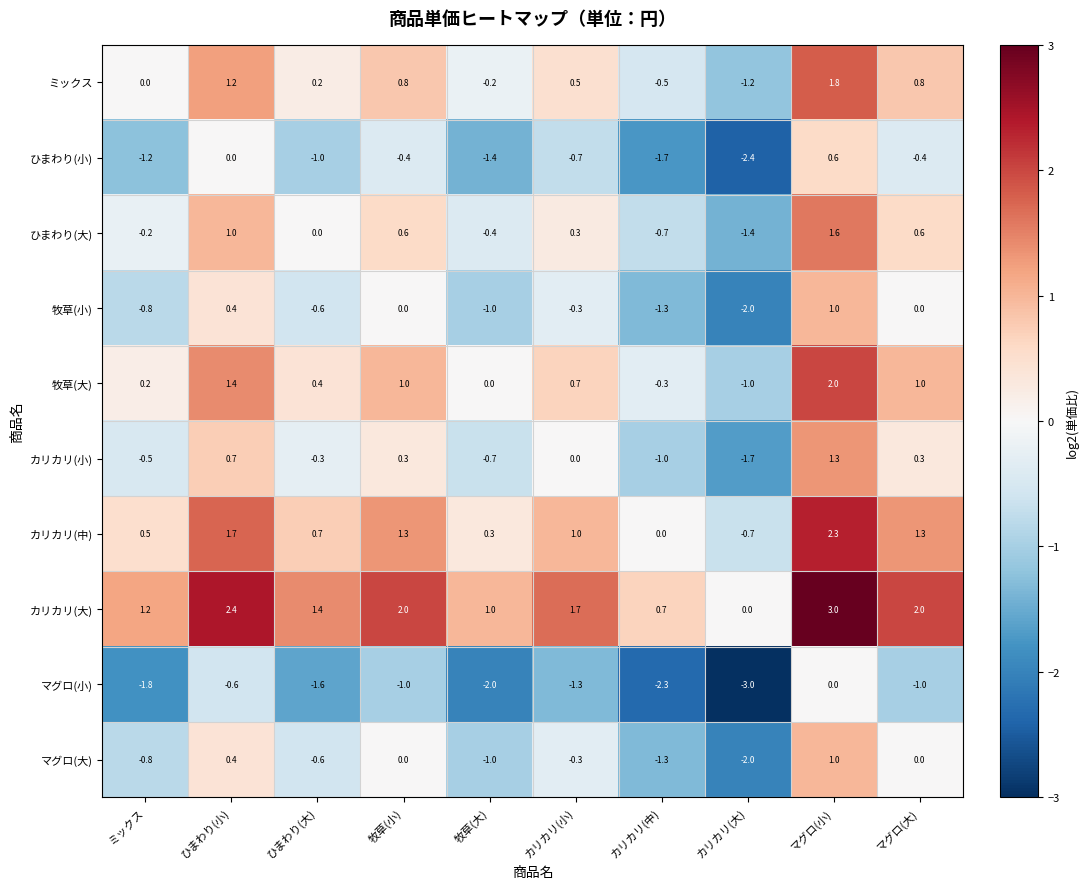

The ひまわり(小) series shows 0.0 at ひまわり(小). True or false?

True